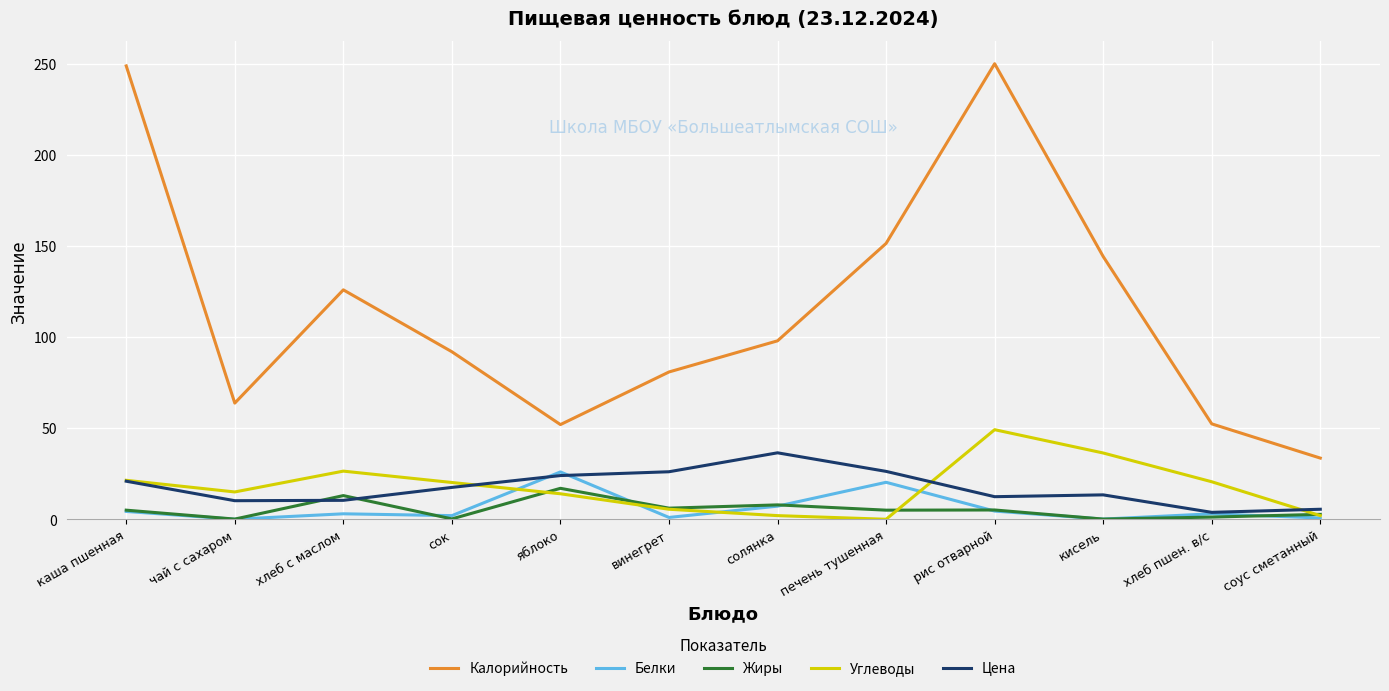

Which series changed the most between винегрет and кисель?

Калорийность